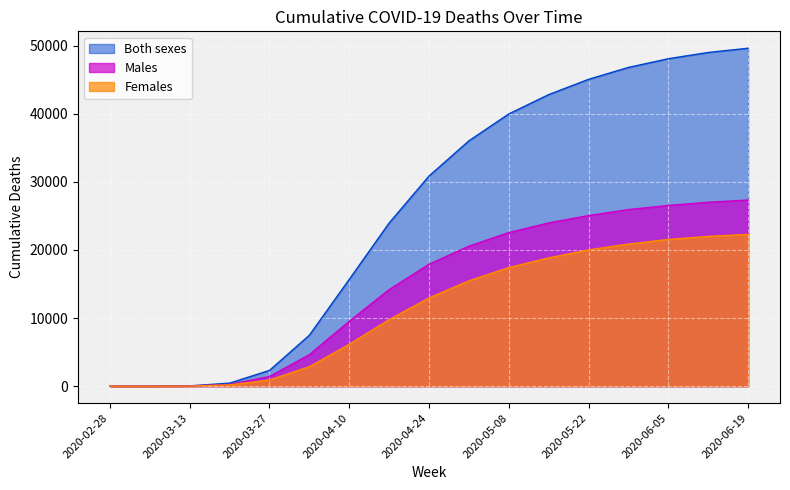

Where is Both sexes nearest to the value 24805?

2020-04-17